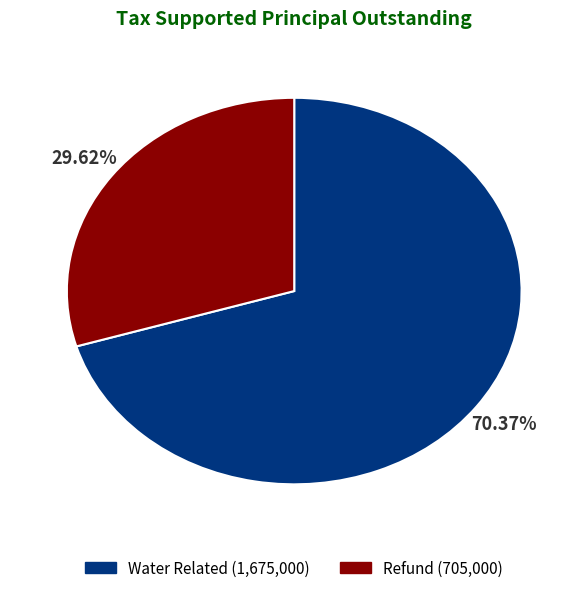

What percentage do Water Related and Refund together represent?

100.0%